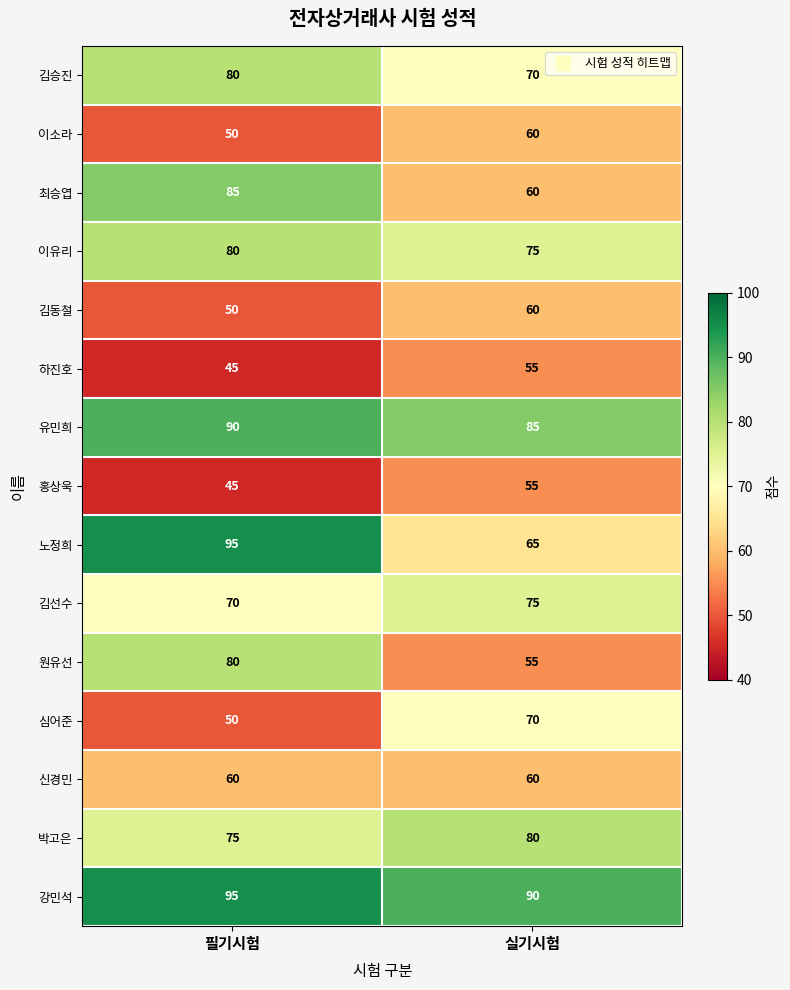

The 김선수 series shows 70 at 필기시험. True or false?

True